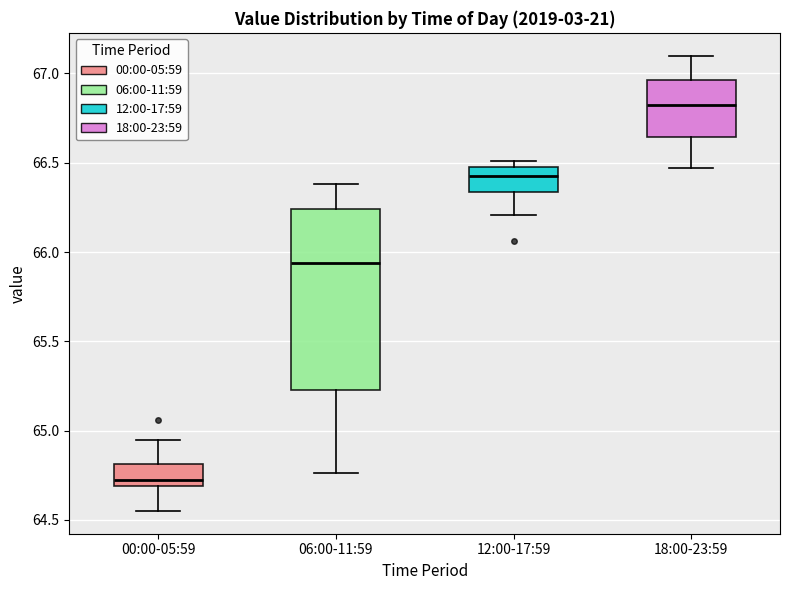

Which box's median line is the lowest?

00:00-05:59